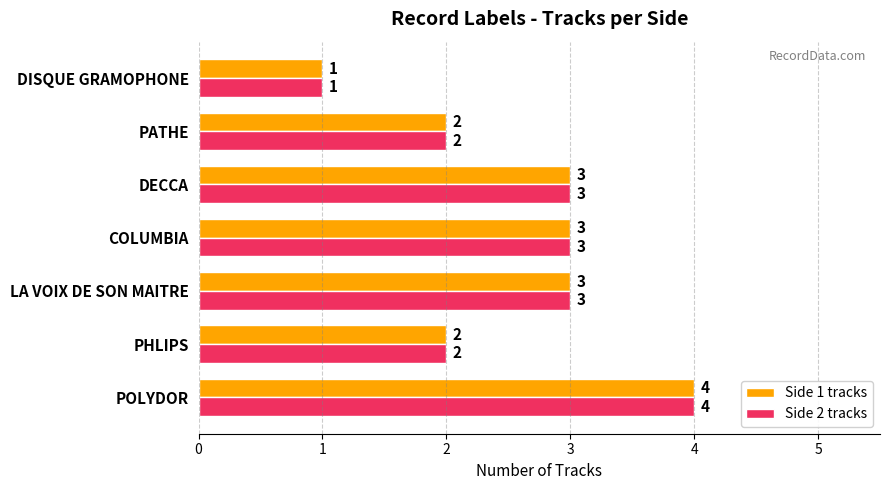

Count the Side 2 tracks values in the range 2 to 3.

5